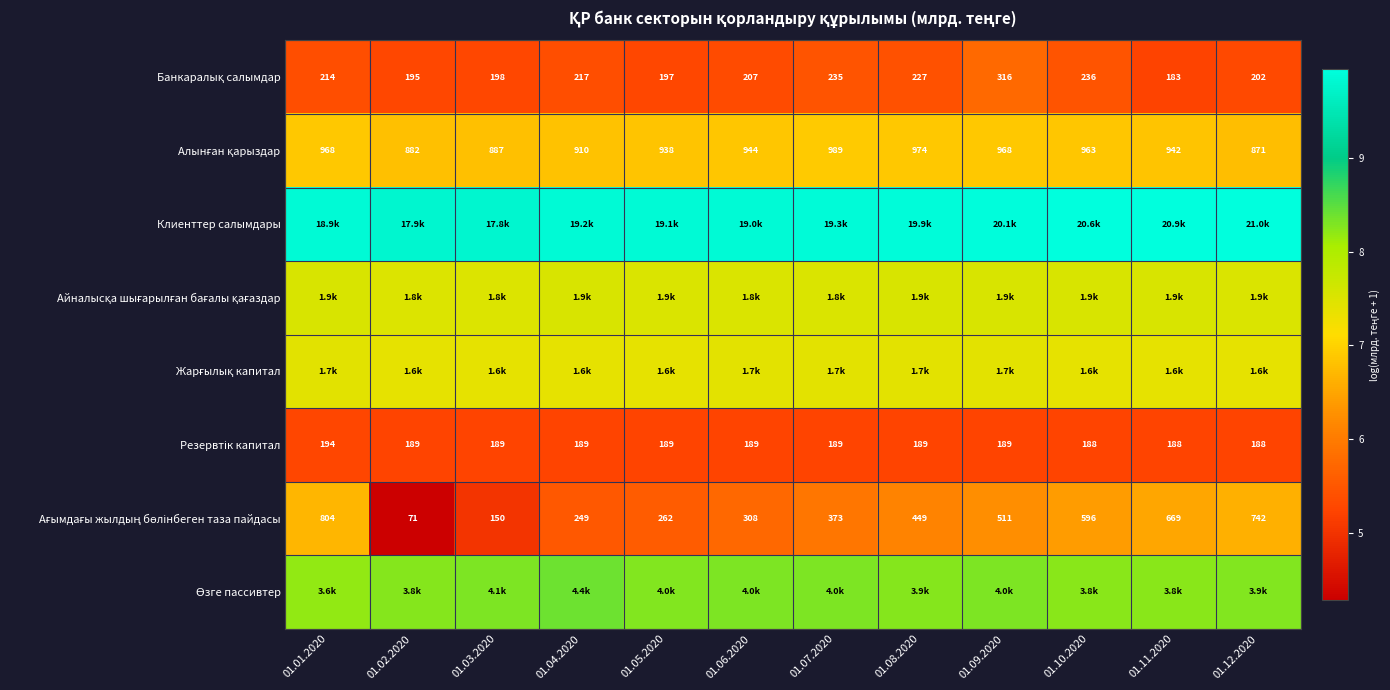

At which label is Айналысқа шығарылған бағалы қағаздар closest to 7?

01.02.2020